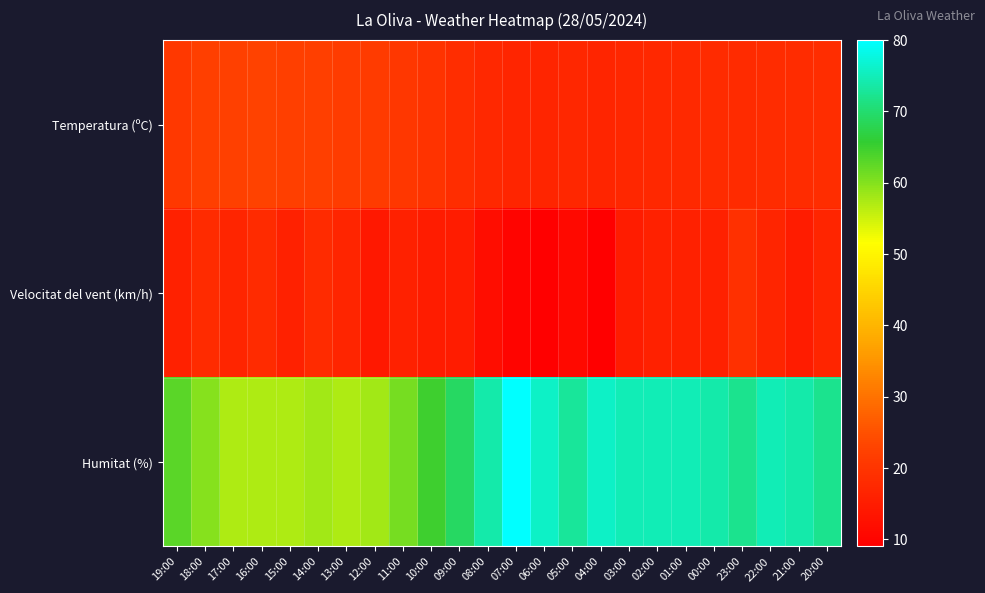

Which series has the widest spread of values?

Humitat (%)